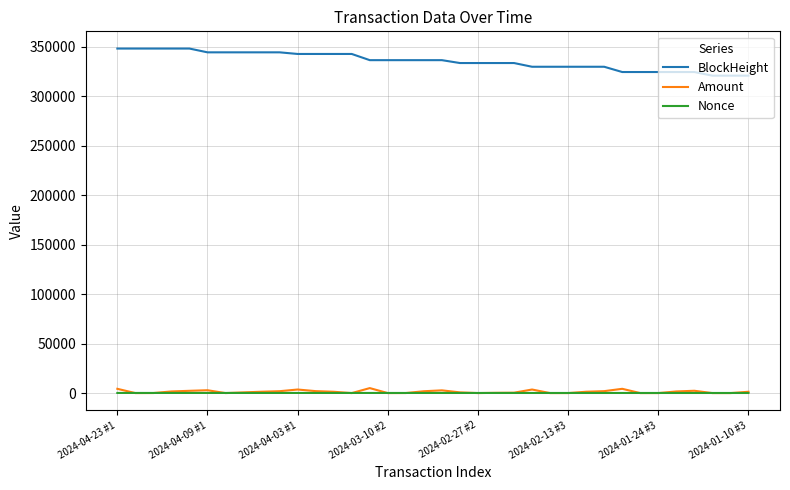

Which series has the largest range (max minus min)?

BlockHeight